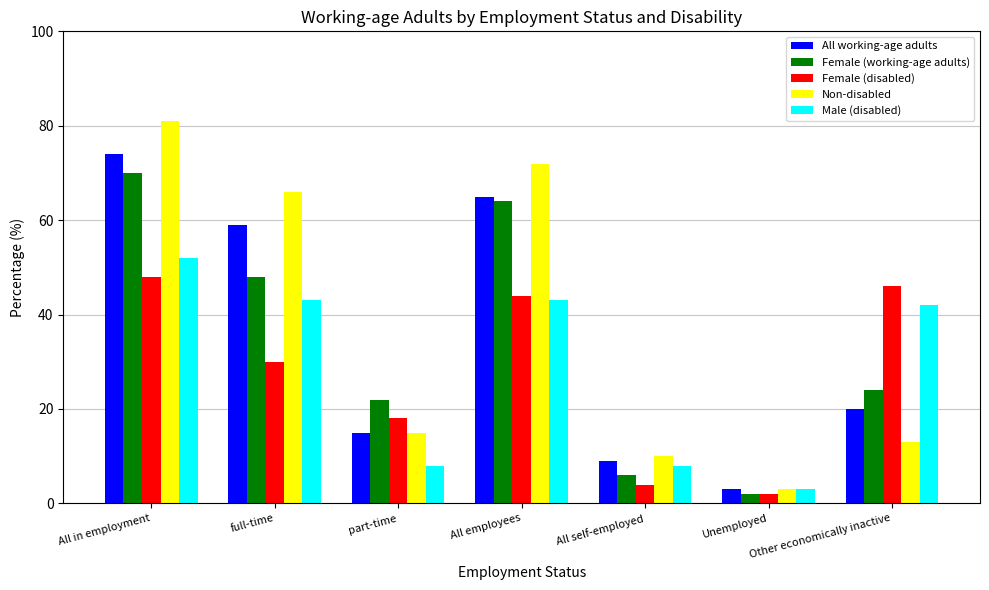

What is the value of the Female (working-age adults) bar at the 1st from the left?

70